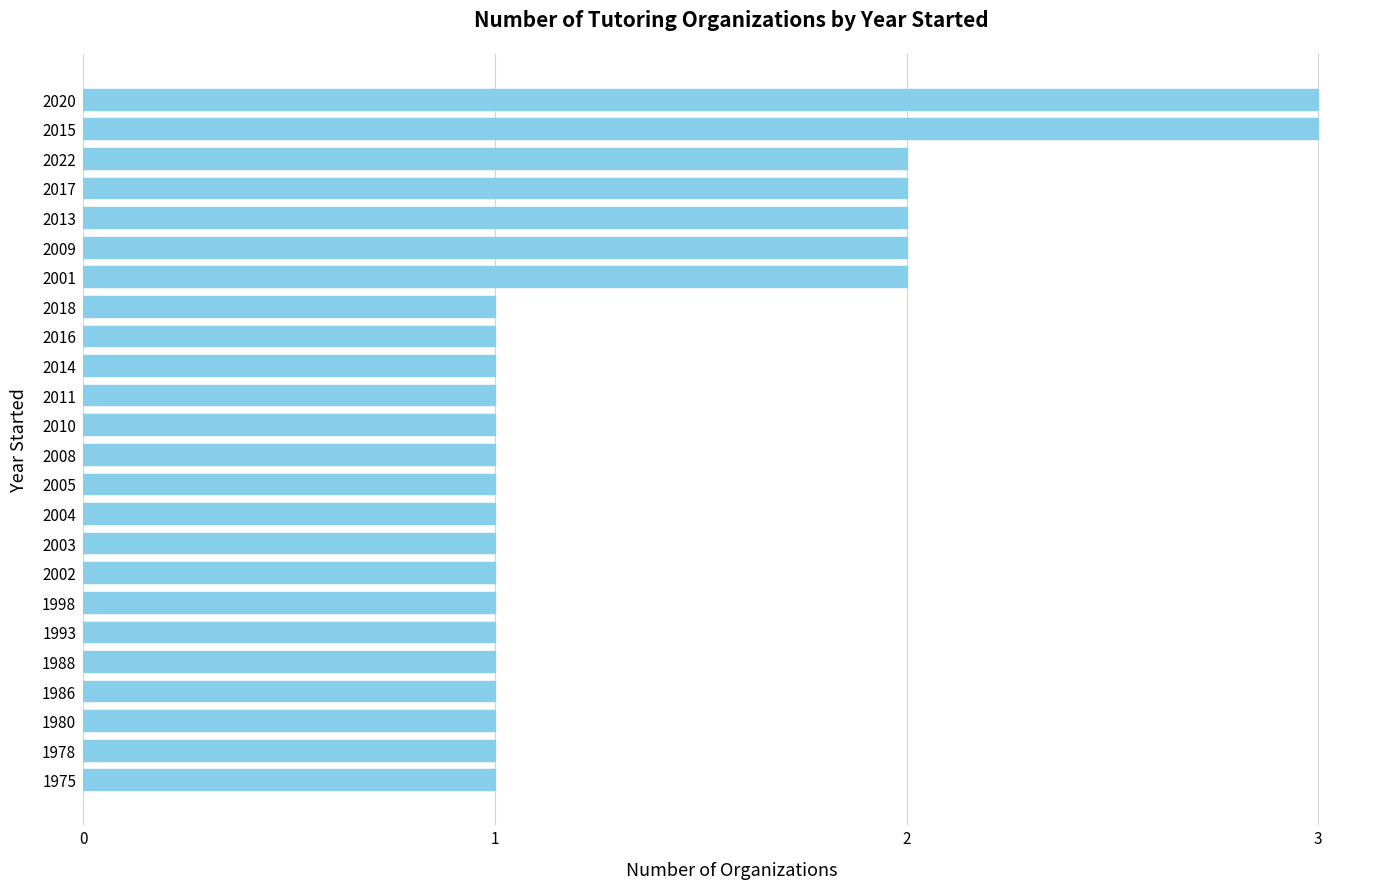

How many bars are there in total?

24